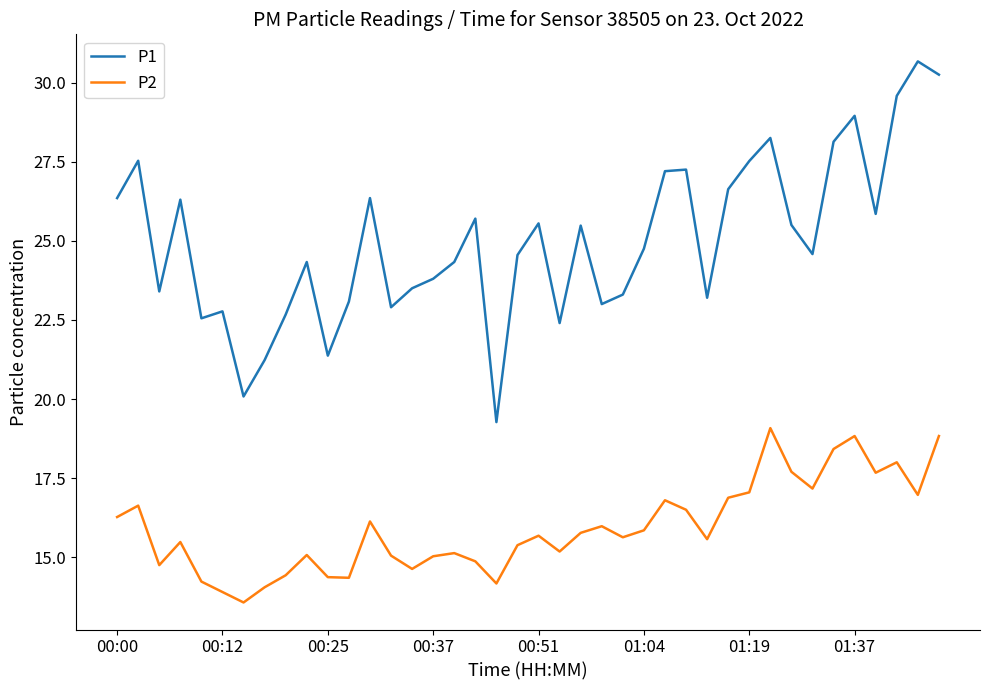

Which series has the largest range (max minus min)?

P1